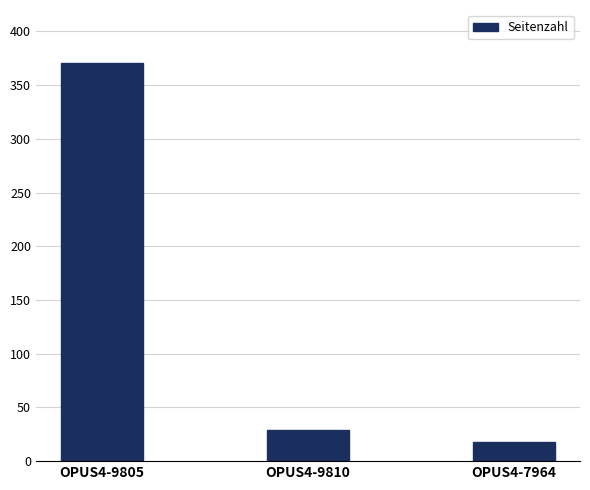

What position from the left is OPUS4-9810?

2